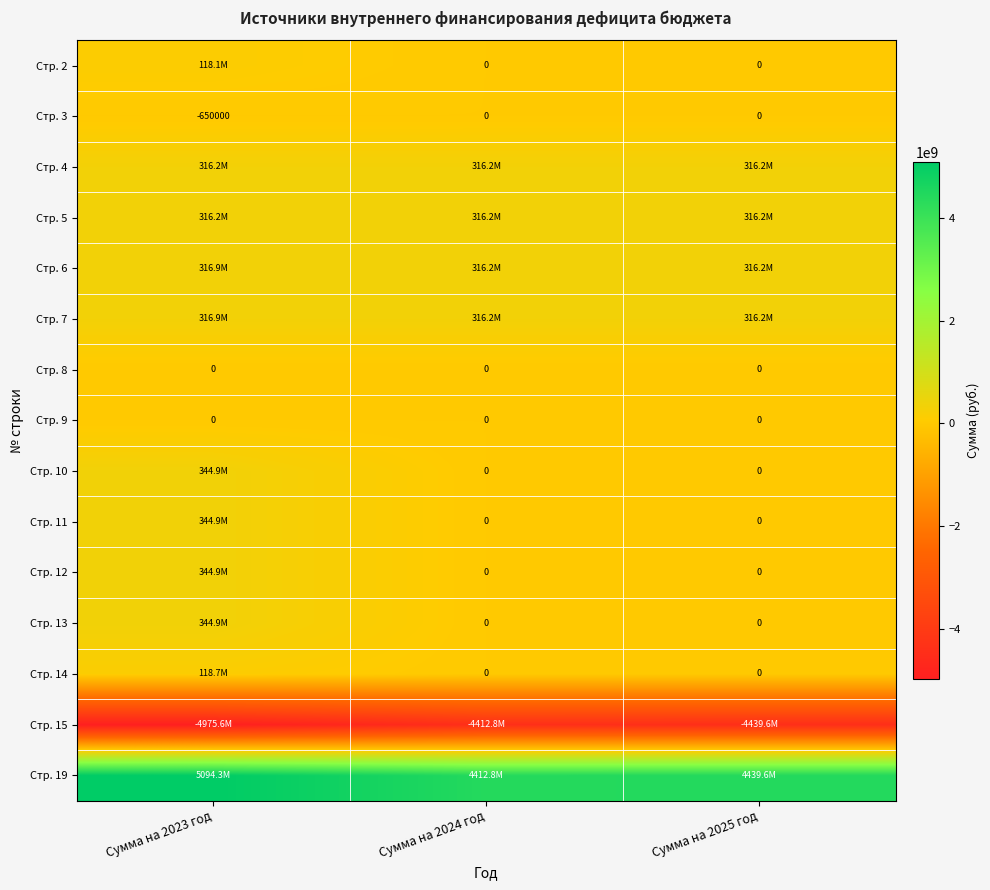

At how many categories does at least one series exceed 1629215126?

3